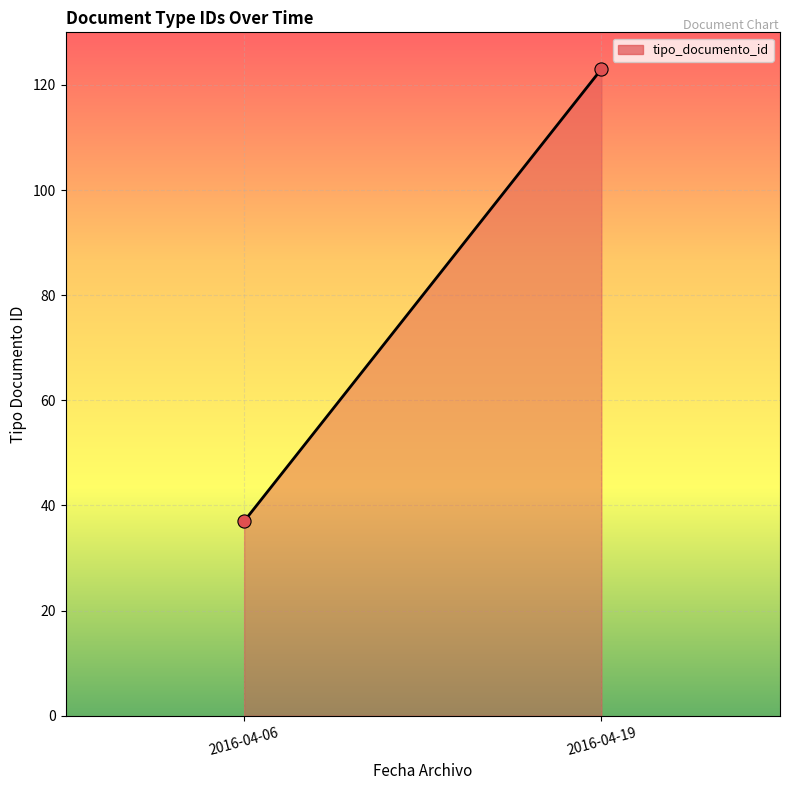

What is the range of Y values (max minus min)?

86